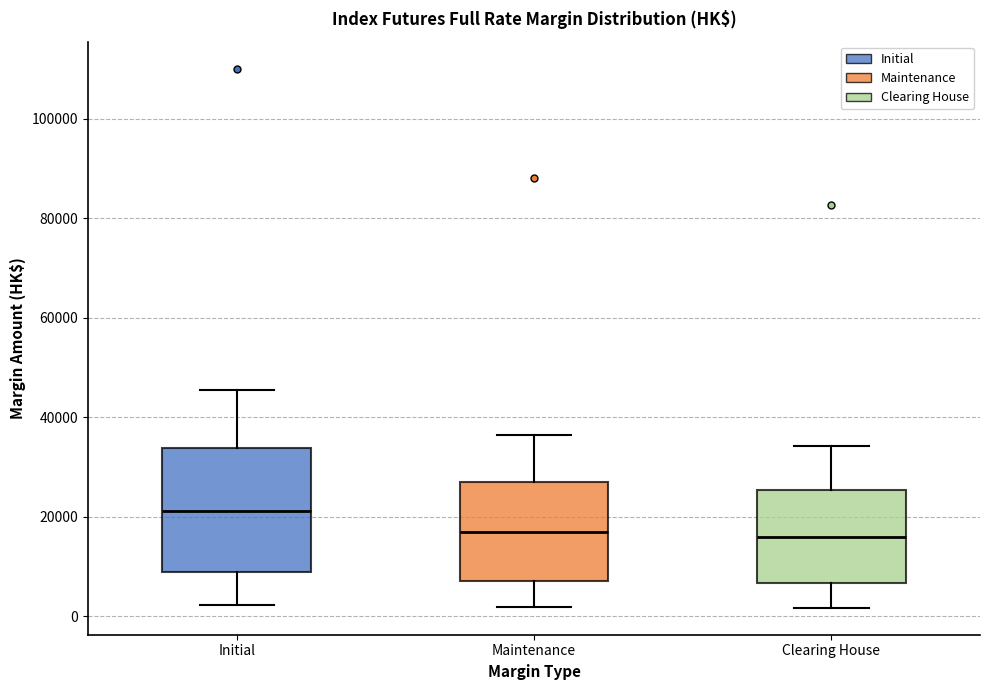

Reading left to right, transcribe this box plot: for each box, give where its median line is, the range the box spans, and where its two whiskers end, as read against the y-axis. The values are not printed on the chart, so give them approximately, as read against the axis.

Initial: median 22000, box 8000 to 34000, whiskers 2000 to 46000
Maintenance: median 16000, box 8000 to 28000, whiskers 2000 to 36000
Clearing House: median 16000, box 6000 to 26000, whiskers 2000 to 34000